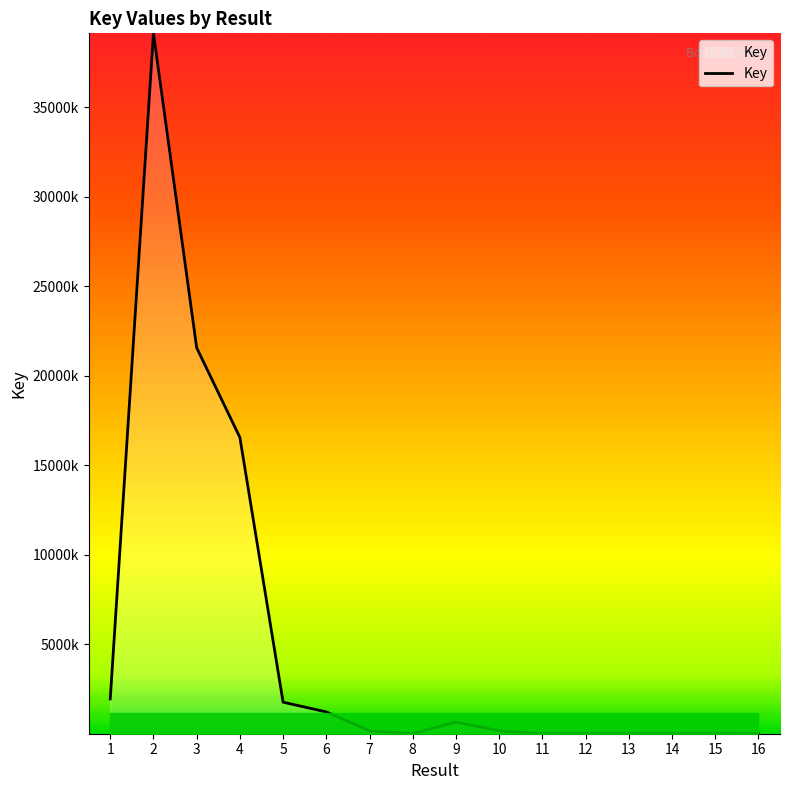

Is this an area chart (filled region under the line)?

Yes